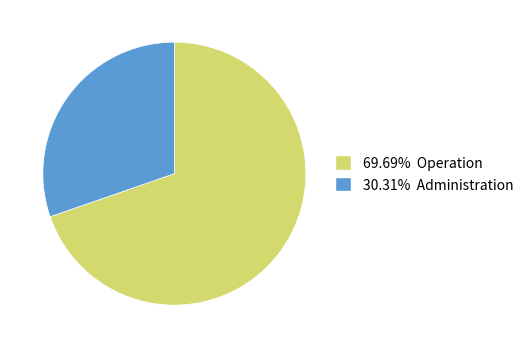

Is there a majority slice in this chart?

Yes